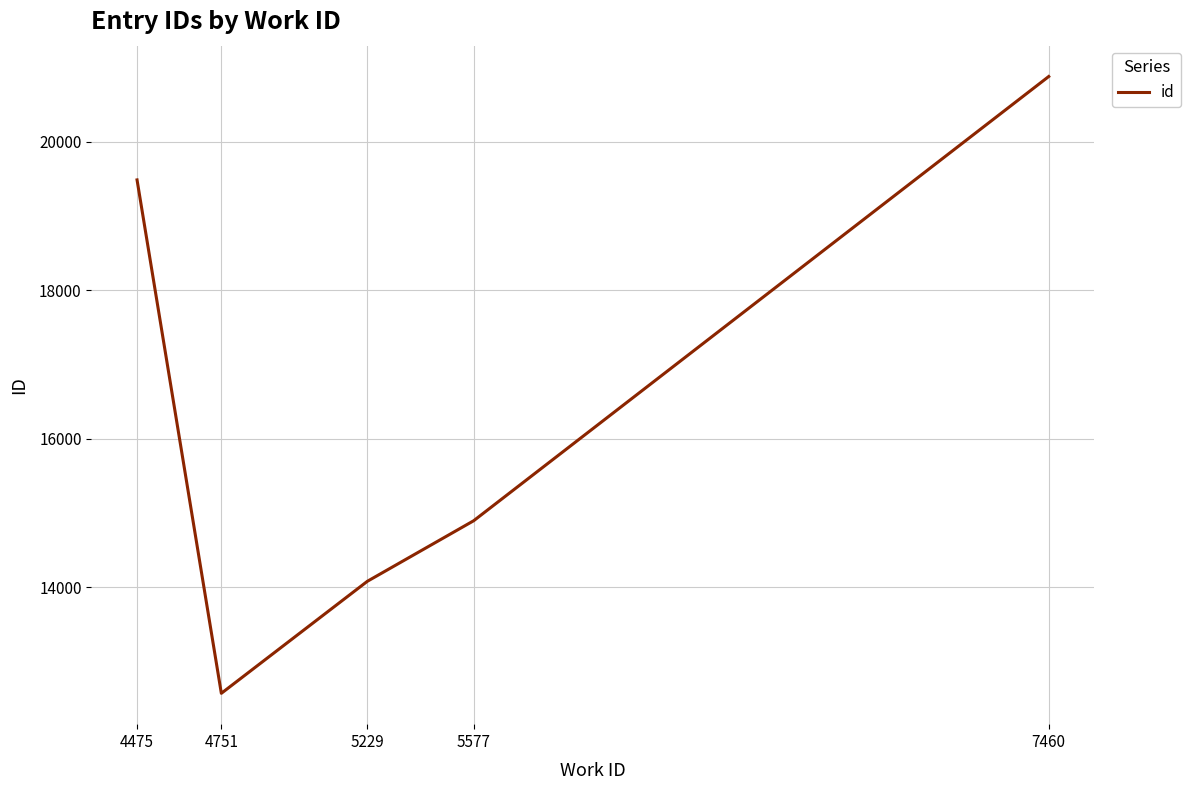

Reading left to right, transcribe all the data shown in this chart.

19485	12573	14081	14896	20877